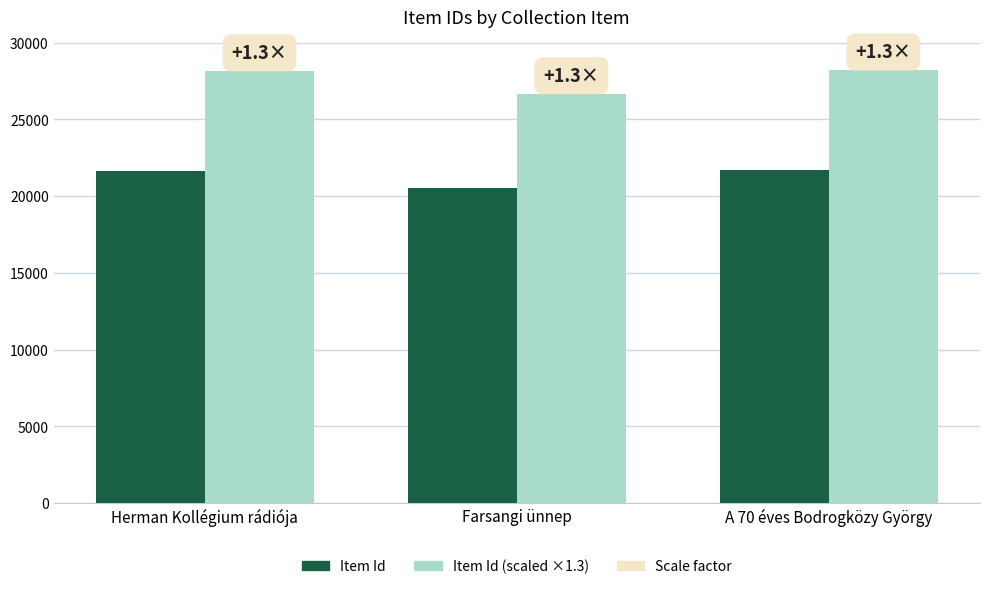

At which label does Item Id (scaled ×1.3) first exceed 28142?

Herman Kollégium rádiója